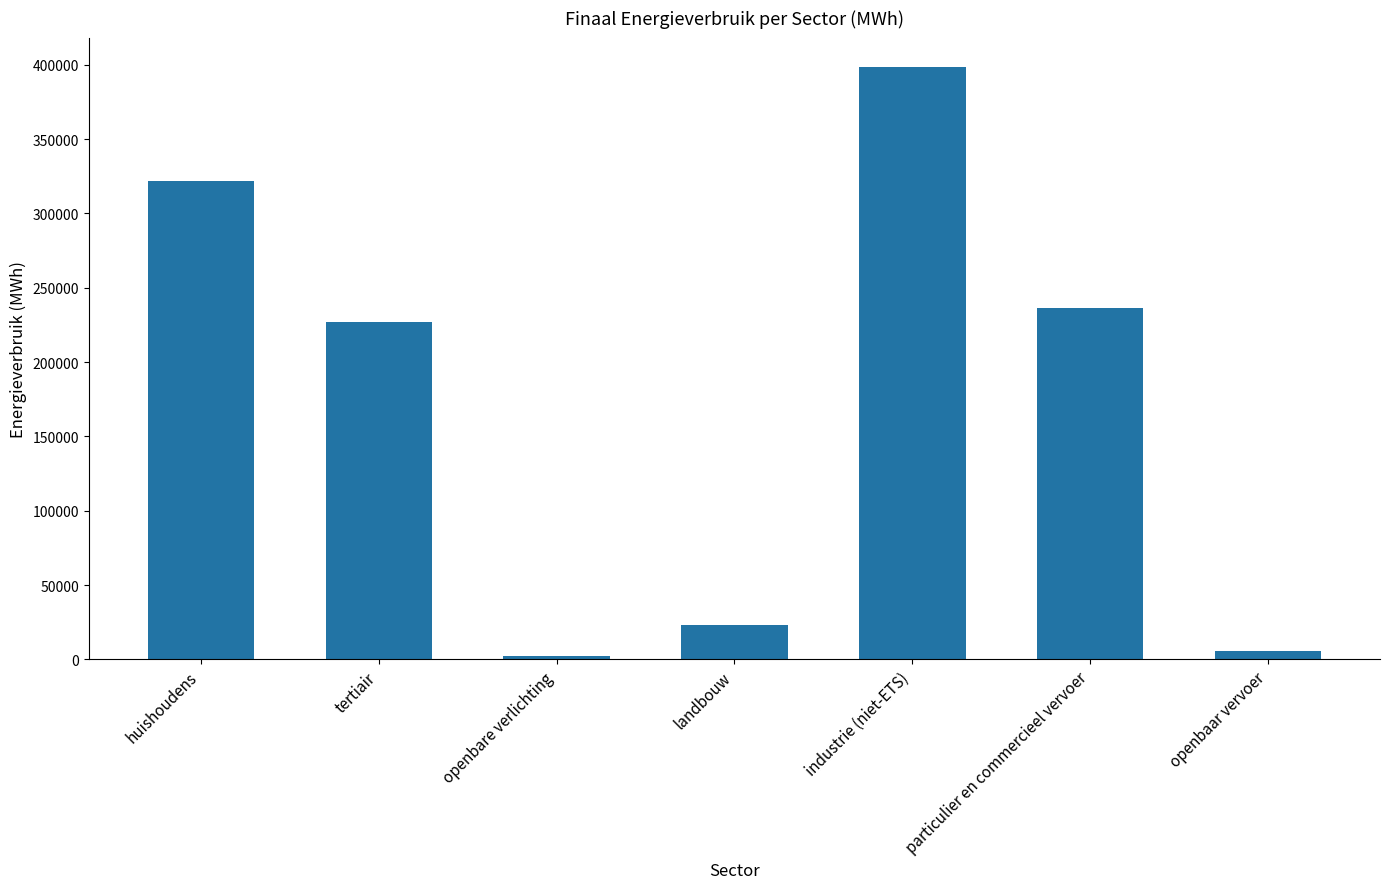

How many categories are shown in the chart?

7